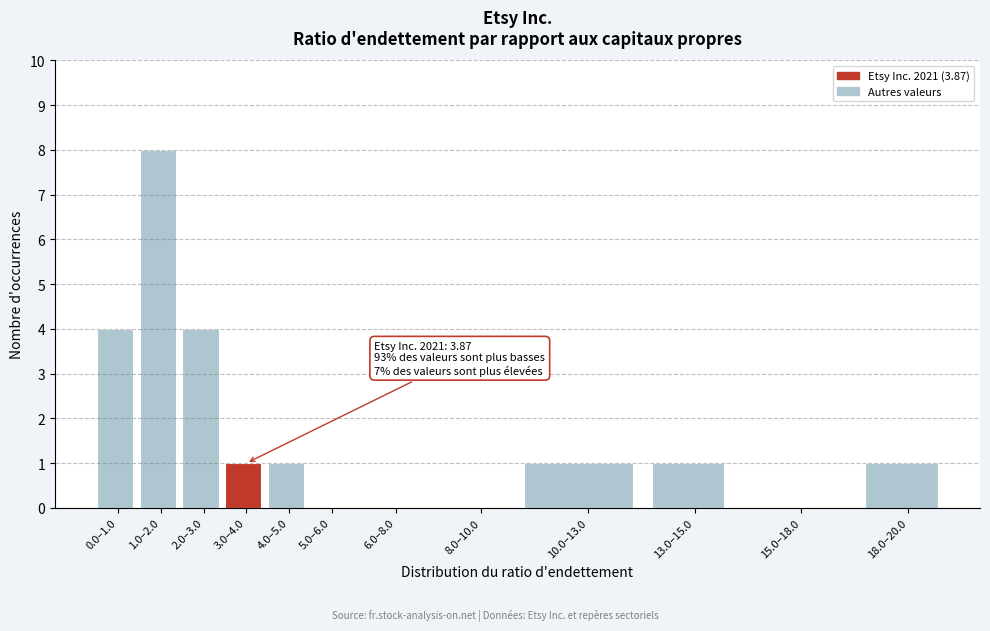

Reading left to right, extract all data points from this chart.

0.0–1.0=4	1.0–2.0=8	2.0–3.0=4	3.0–4.0=1	4.0–5.0=1	5.0–6.0=0	6.0–8.0=0	8.0–10.0=0	10.0–13.0=1	13.0–15.0=1	15.0–18.0=0	18.0–20.0=1